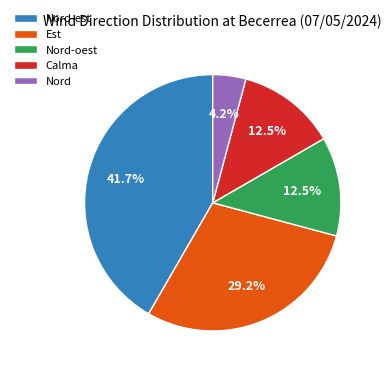

Is there a majority slice in this chart?

No